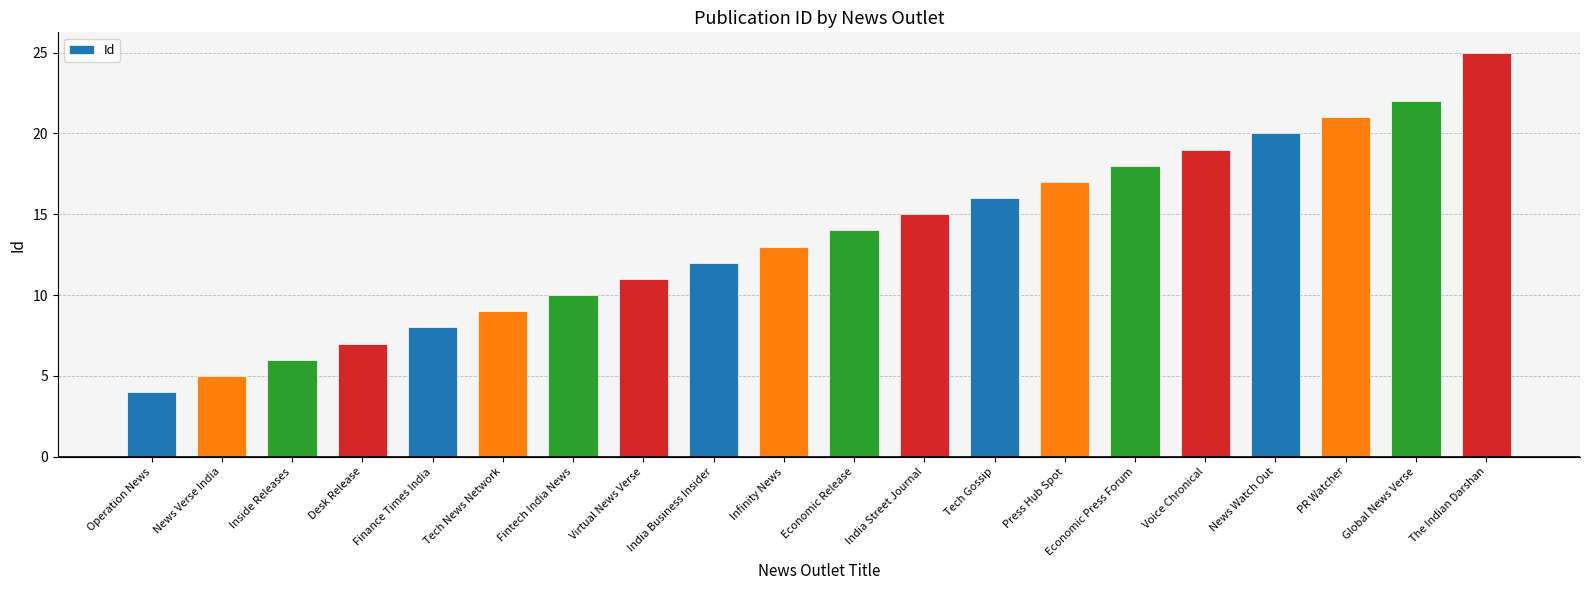

Reading left to right, list all the values displayed in this chart.

4	5	6	7	8	9	10	11	12	13	14	15	16	17	18	19	20	21	22	25